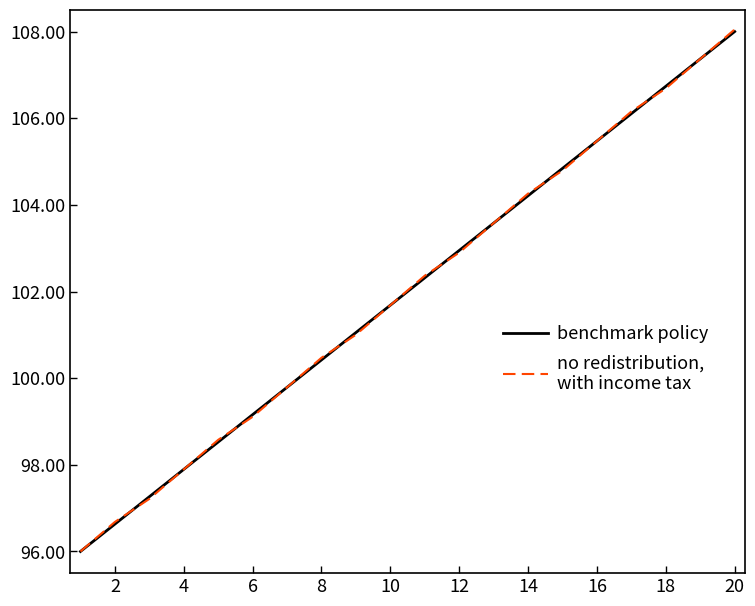

What is the minimum value shown in the chart?

96.0